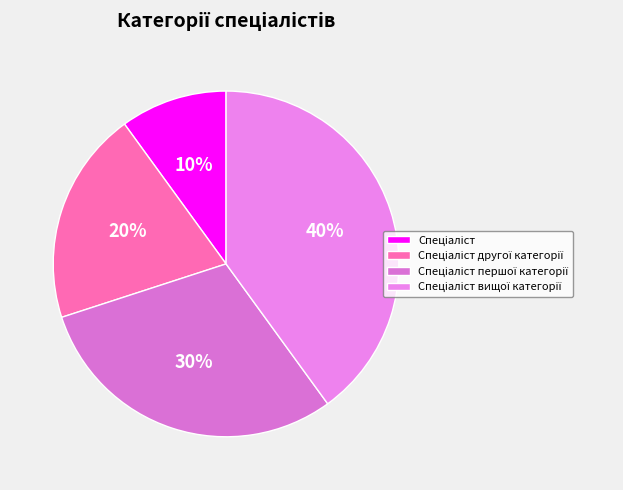

How many slices are in this pie chart?

4